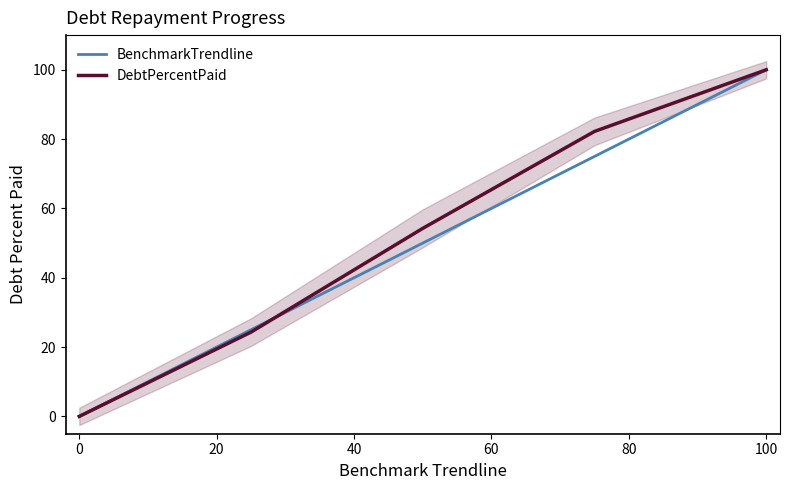

At which label does DebtPercentPaid reach its peak?

100